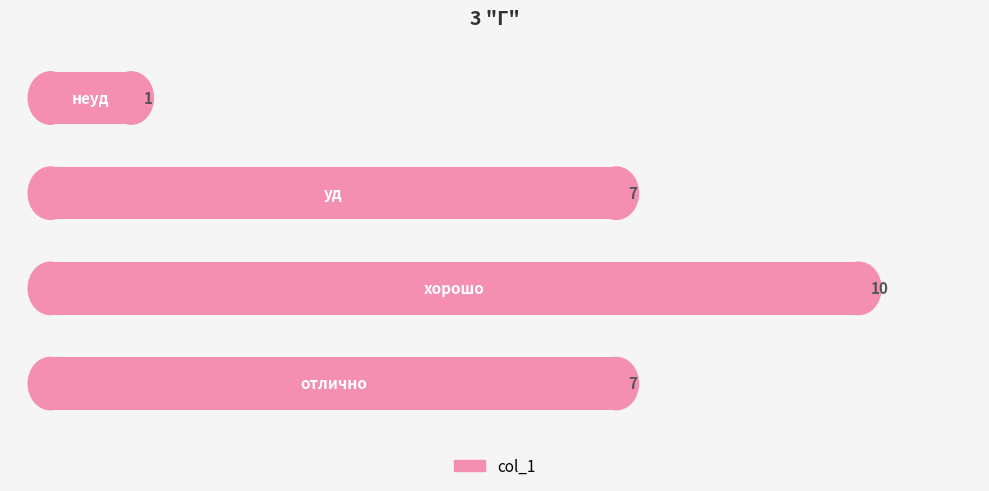

What is the average value?

6